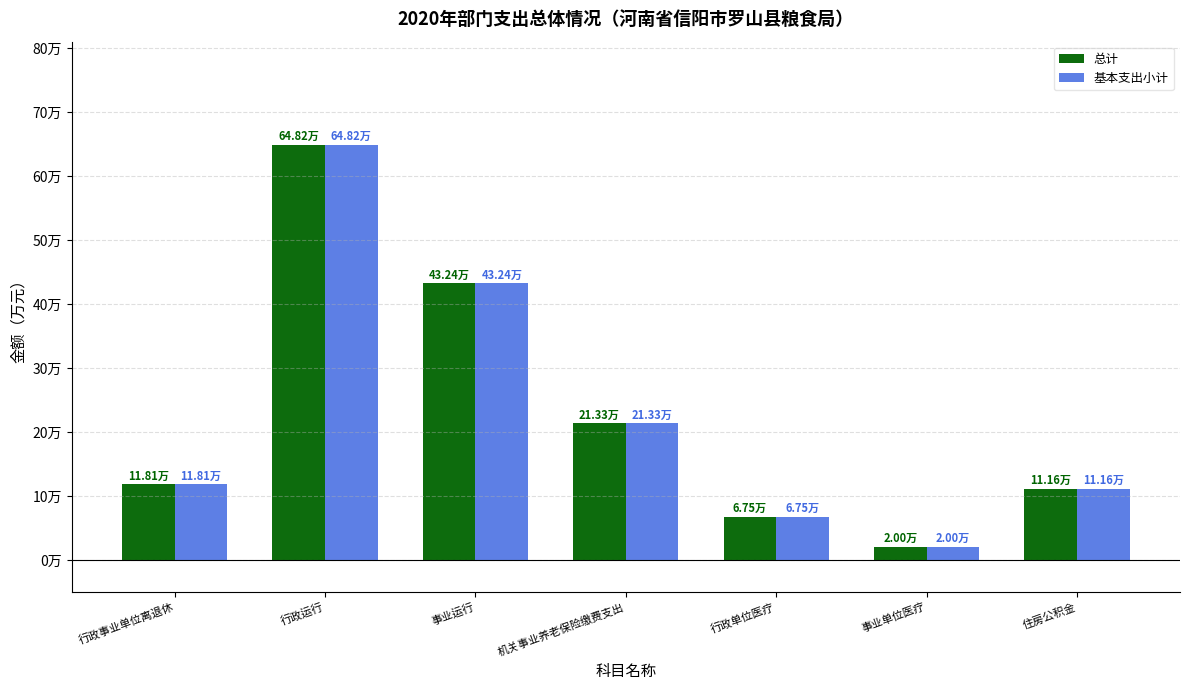

The value of 总计 at 行政单位医疗 is 6.8. True or false?

True